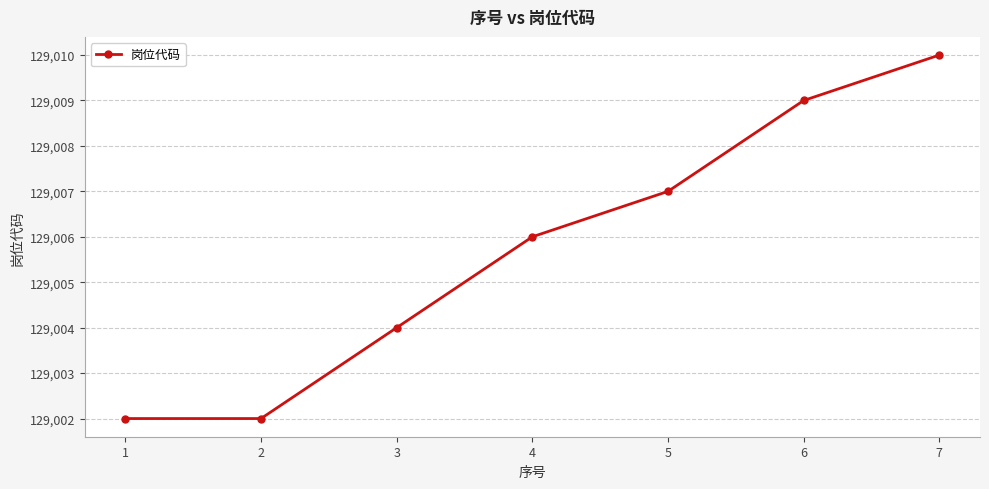

What is the change in value from 4 to 7?

+4